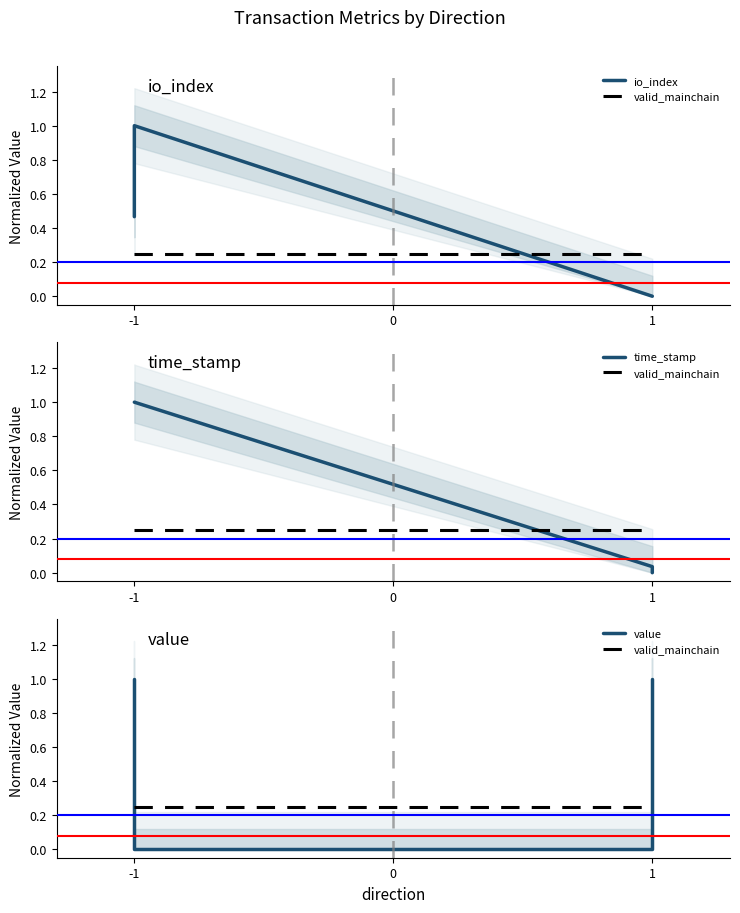

Which series has the widest spread of values?

io_index